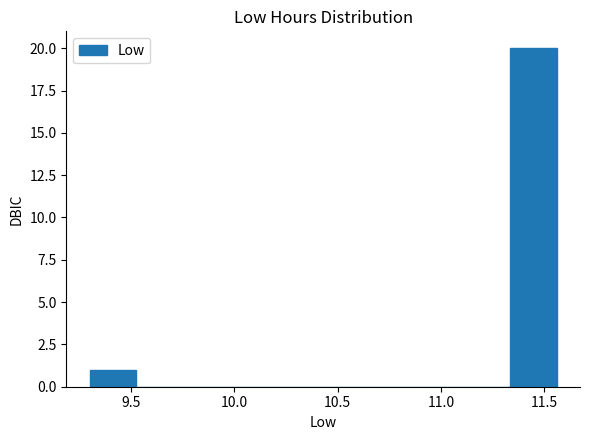

Reading left to right, transcribe this chart: for each bar, give the range it covers on the x-axis and its height. Neither the bar edges nor the heights are printed on the chart, so give them approximately, as read against the axes.

9.30 to 9.55: 1
9.55 to 9.75: 0
9.75 to 10.00: 0
10.00 to 10.20: 0
10.20 to 10.45: 0
10.45 to 10.65: 0
10.65 to 10.90: 0
10.90 to 11.10: 0
11.10 to 11.35: 0
11.35 to 11.55: 20